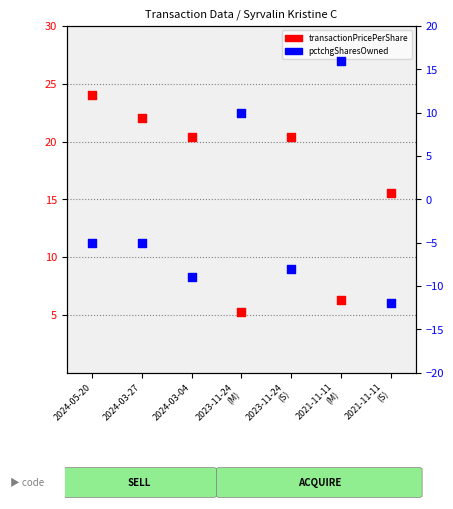

Which series reaches the minimum Y coordinate?

pctchgSharesOwned